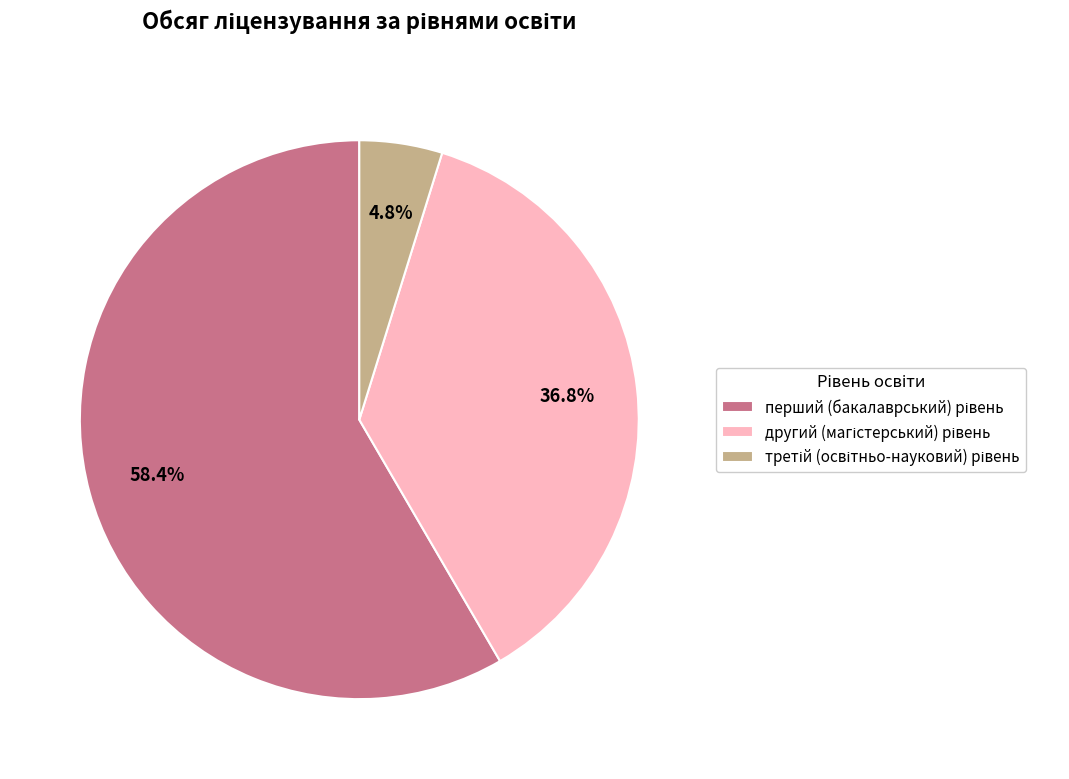

How many slices are in this pie chart?

3